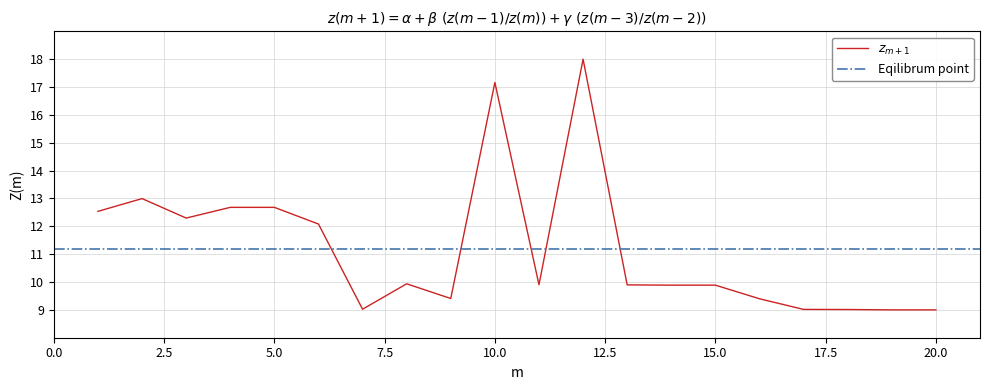

At which category does the data reach its first local peak?

2